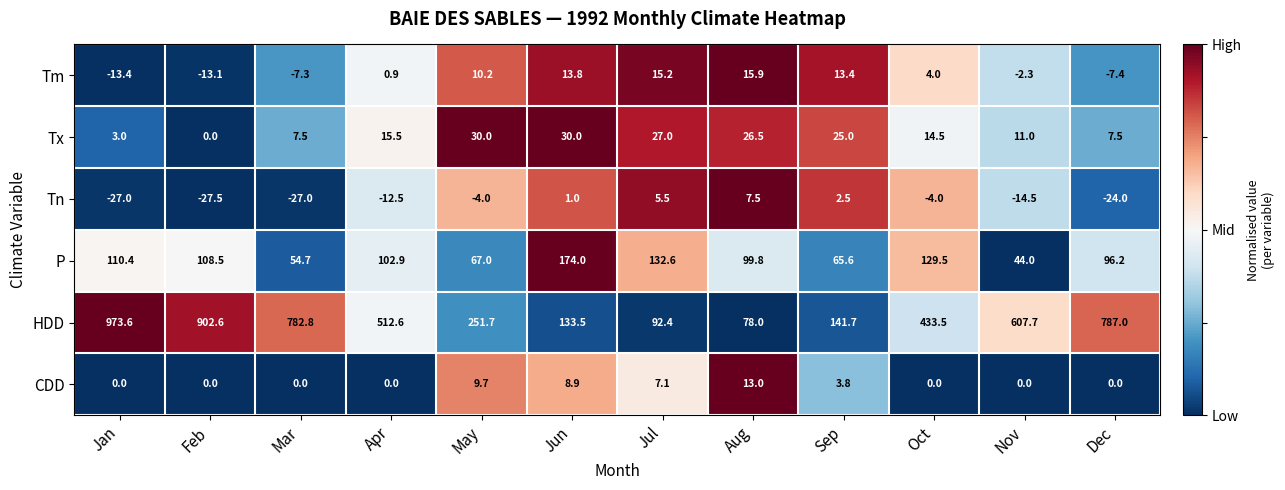

What is the average value of the P series?

98.8